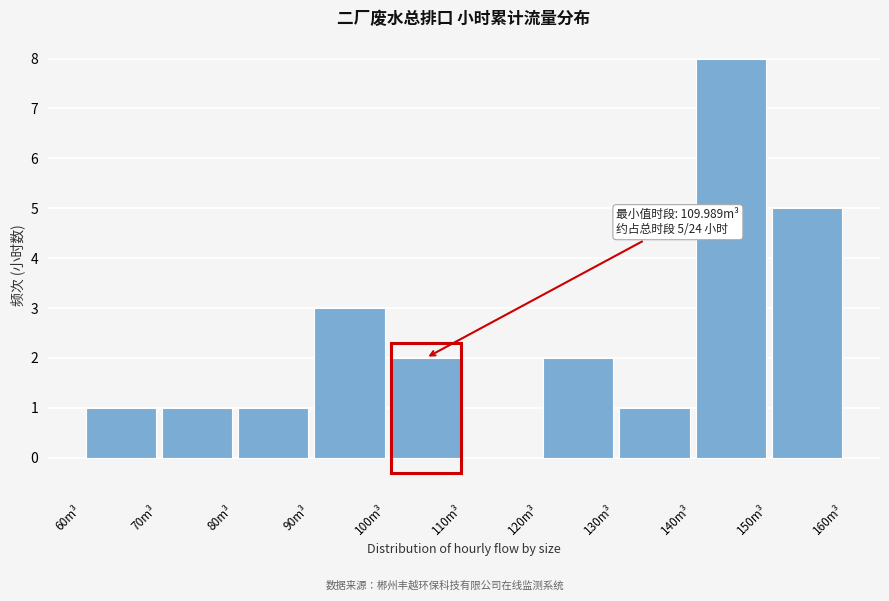

Which range on the x-axis has the tallest bar?

140 to 150